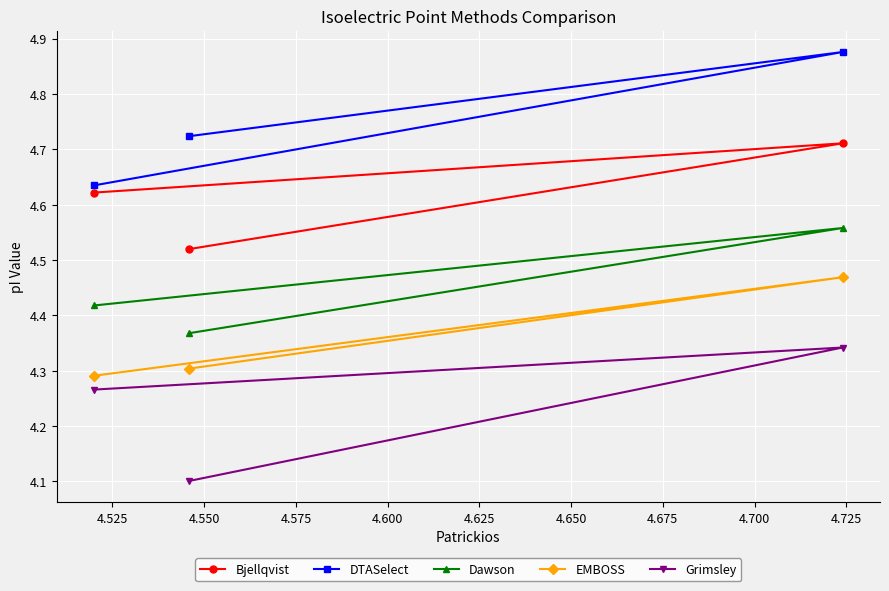

What is the difference between the maximum and minimum values in the EMBOSS series?

0.2